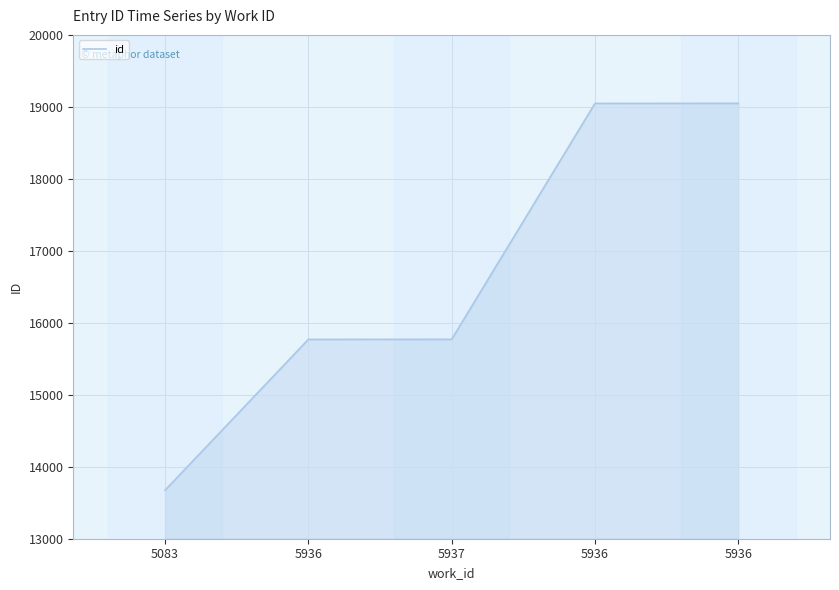

Is this an area chart (filled region under the line)?

Yes